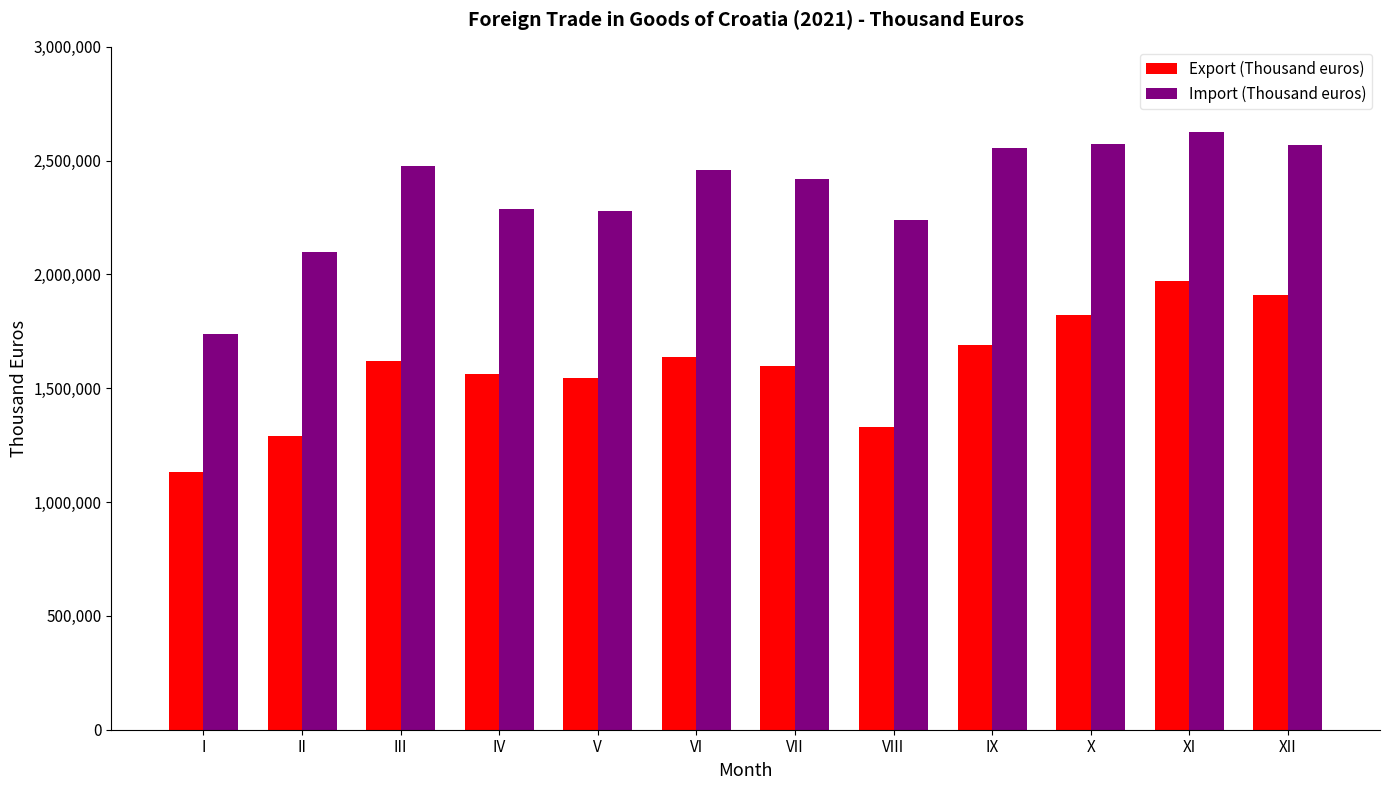

What is the approximate value of Export (Thousand euros) at VI, to the nearest 100?

1638500